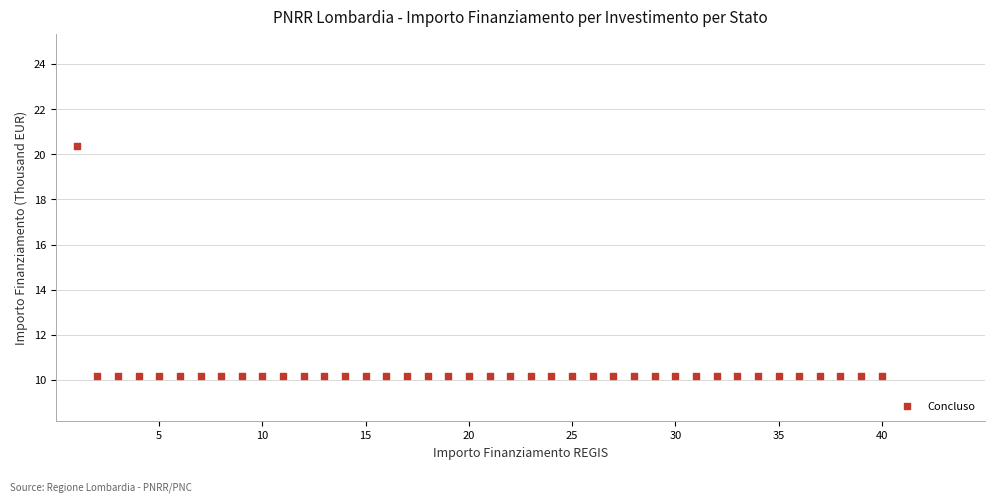

What is the range of Y values (max minus min)?

10.2